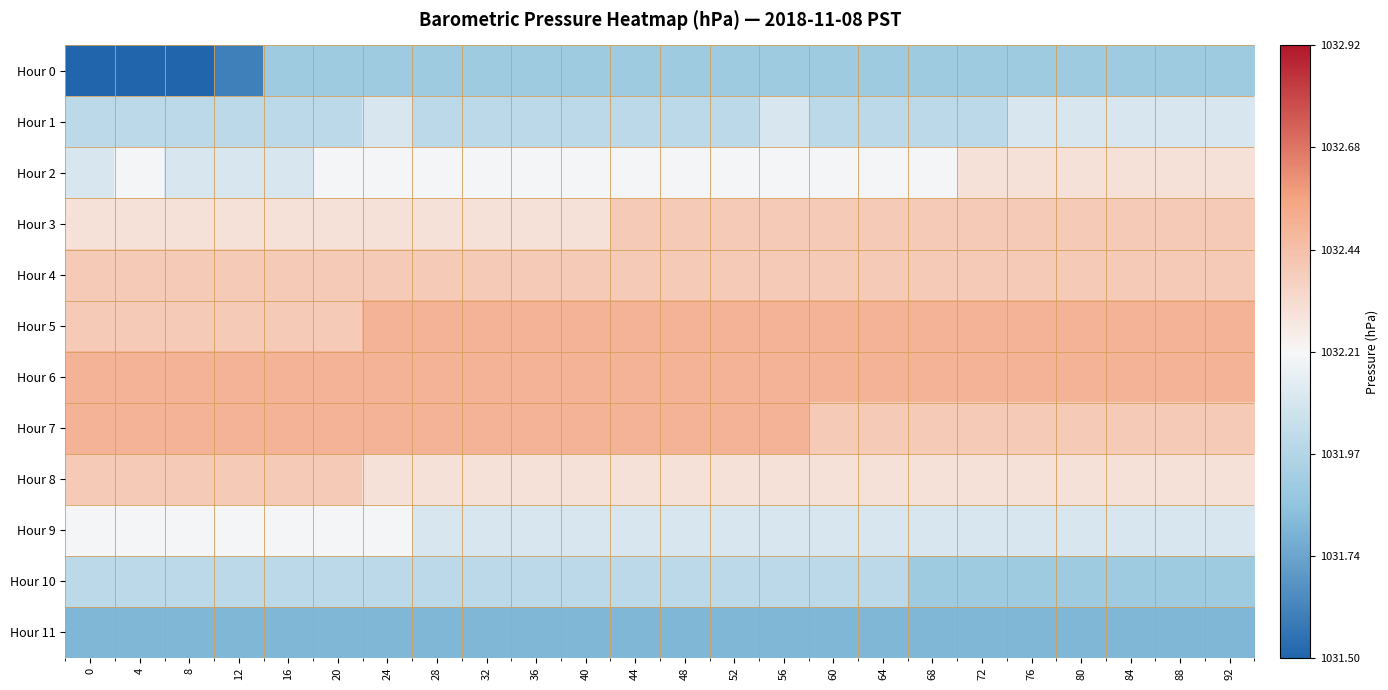

How many series are shown in this chart?

12